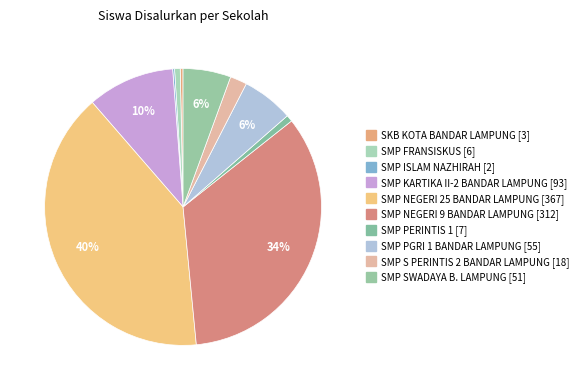

To the nearest percent, what portion does SMP S PERINTIS 2 BANDAR LAMPUNG represent?

2%